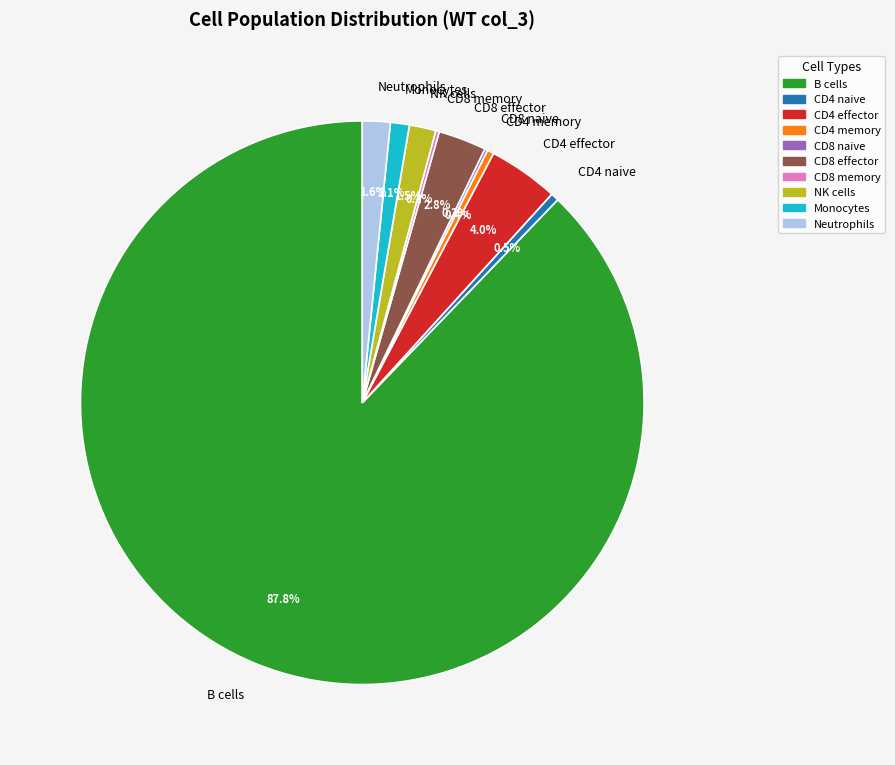

Do Neutrophils and CD4 memory together represent more than half of the pie?

No